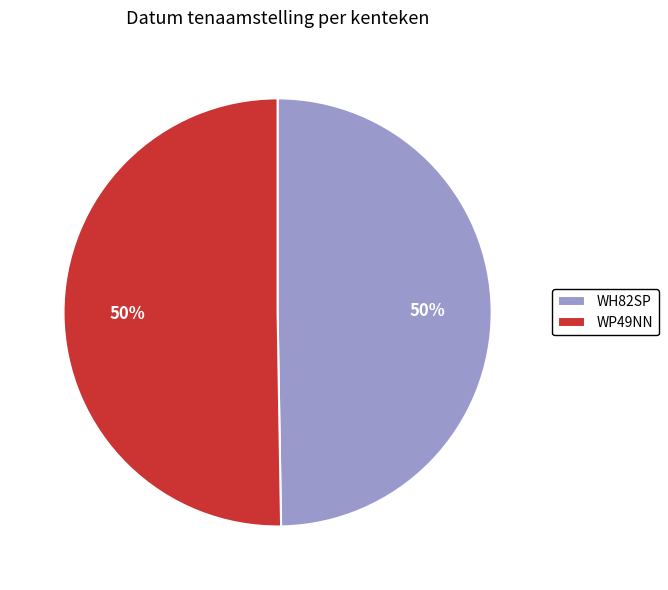

What is the ratio of the value at WP49NN to the value at WH82SP?

1.0